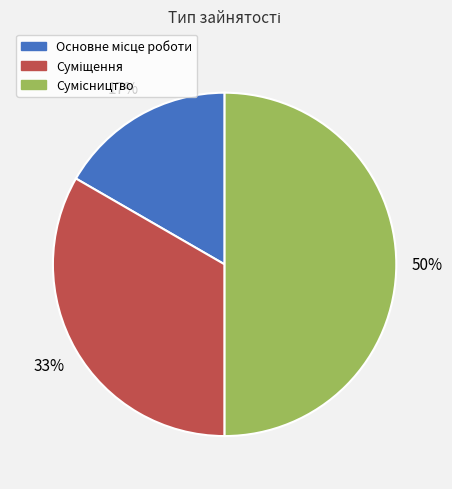

To the nearest percent, what is the difference between the largest and smallest slice percentages?

33%